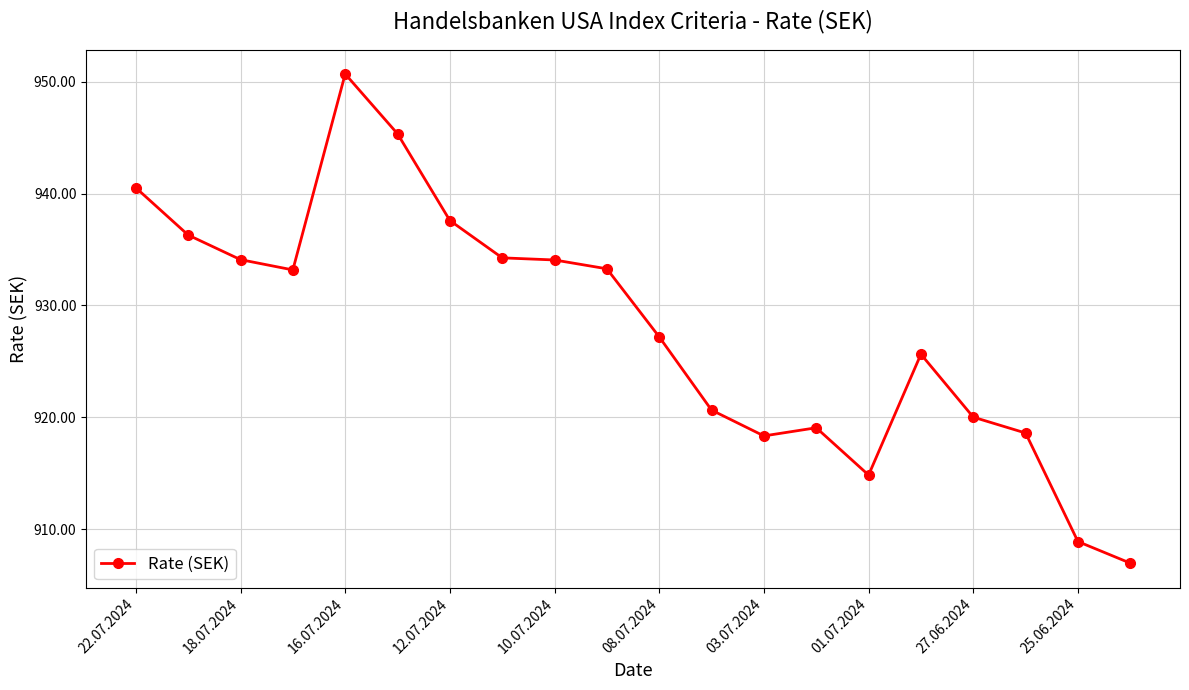

What is the greatest value displayed?

950.7